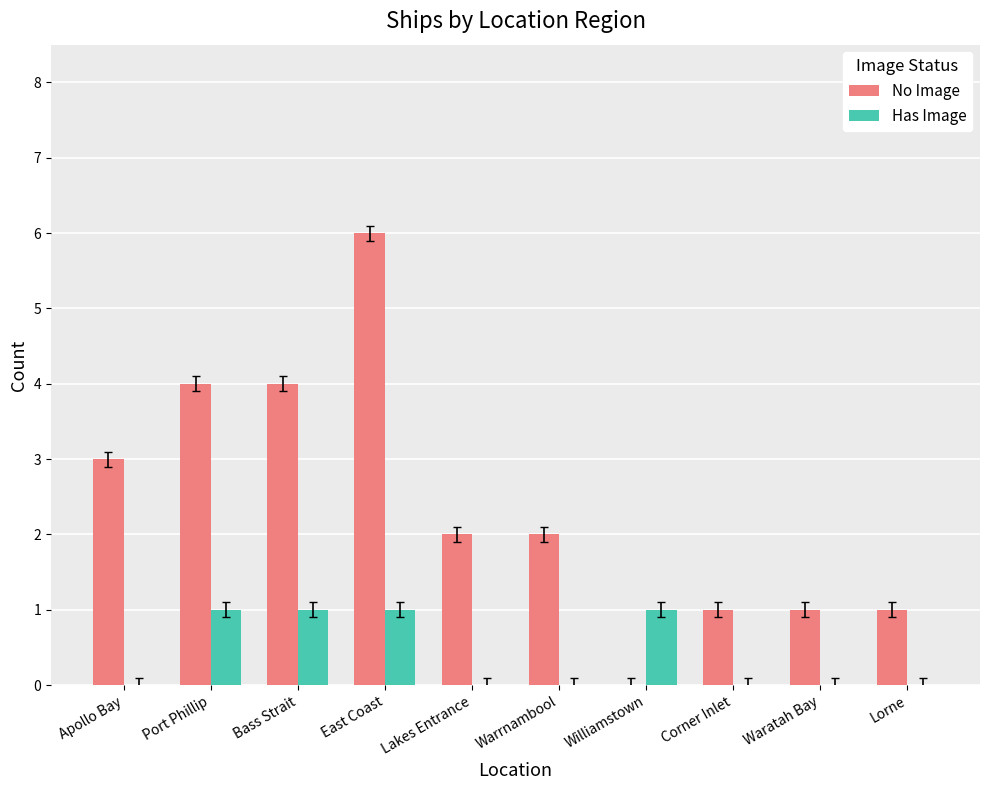

How many distinct data groups are displayed?

2